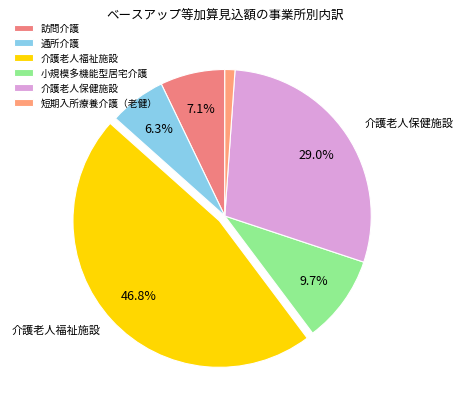

Which slice is the largest?

介護老人福祉施設